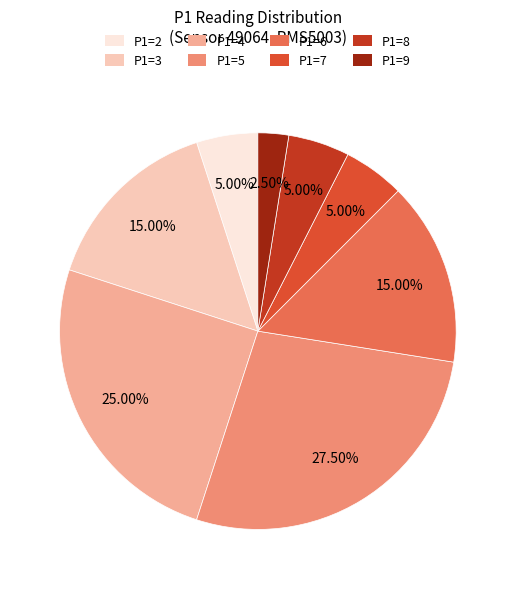

Does any single category account for the majority?

No